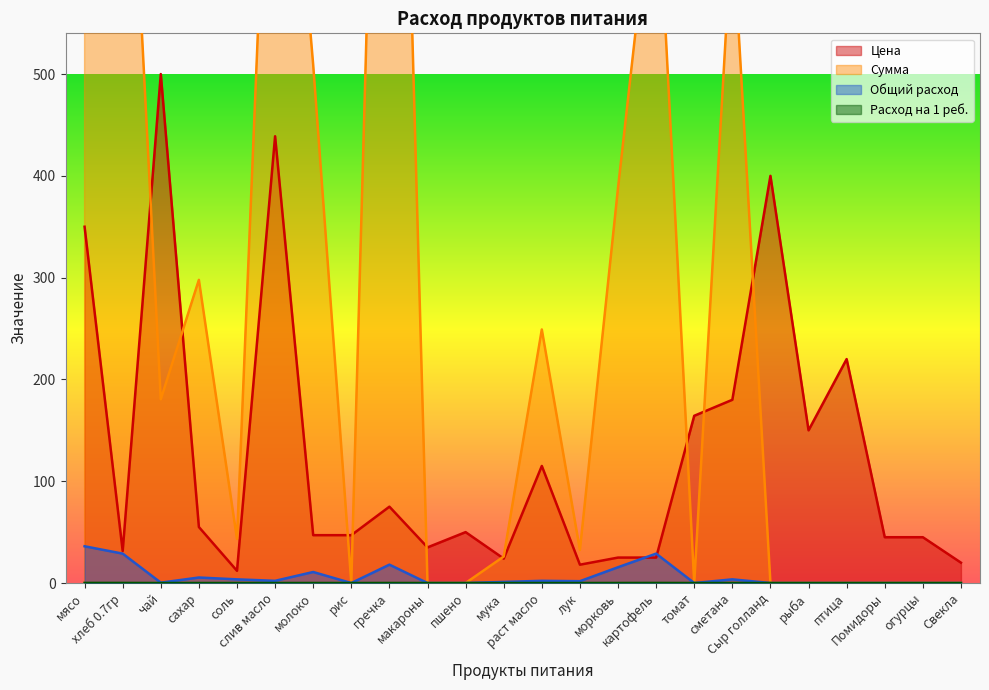

What is the sum of all Сумма values?

18945.2